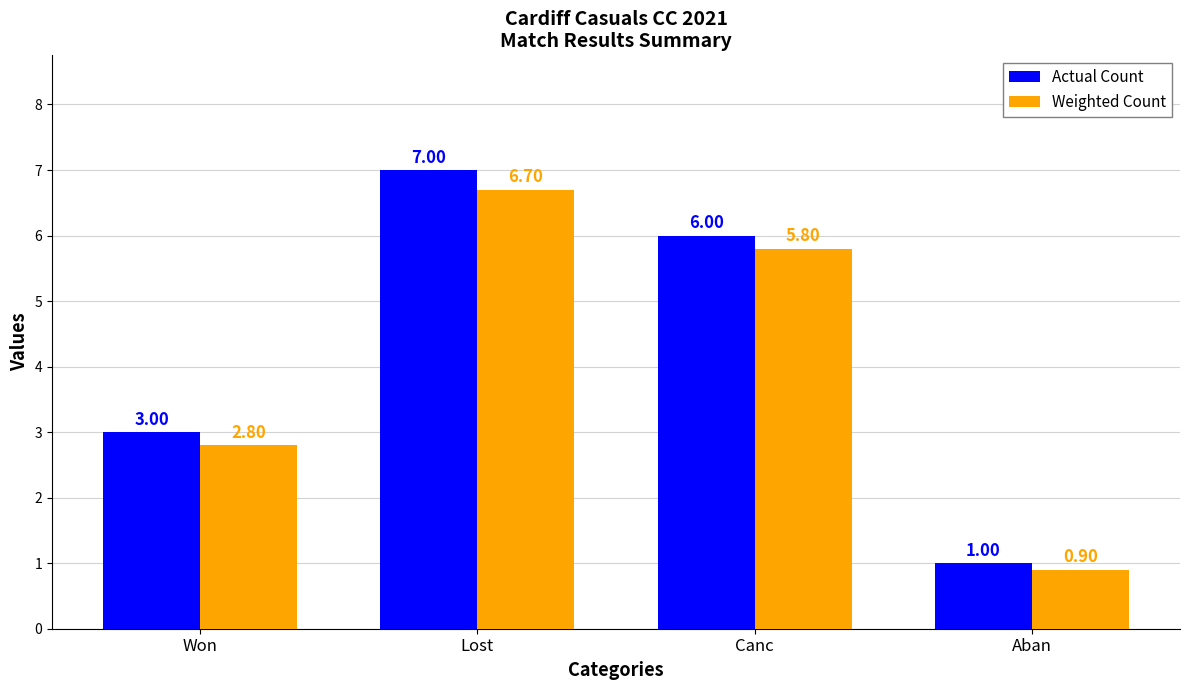

What is the minimum value shown in the chart?

0.9